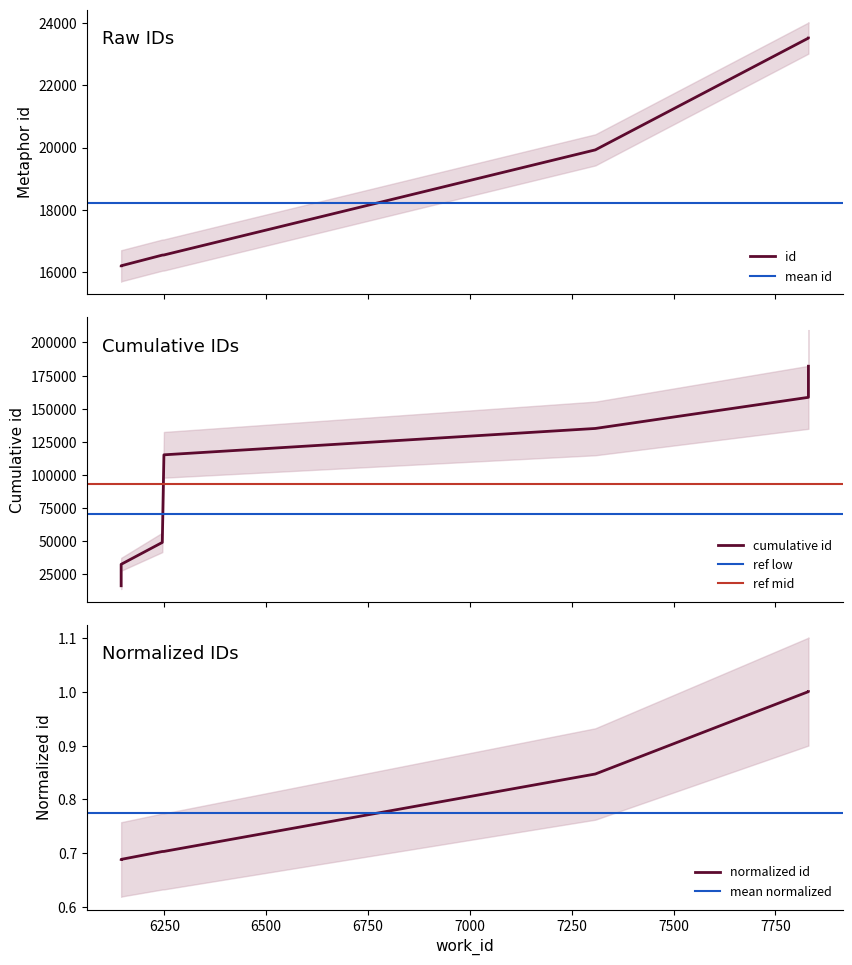

The chart shows a value of 5617 at 6245. True or false?

False